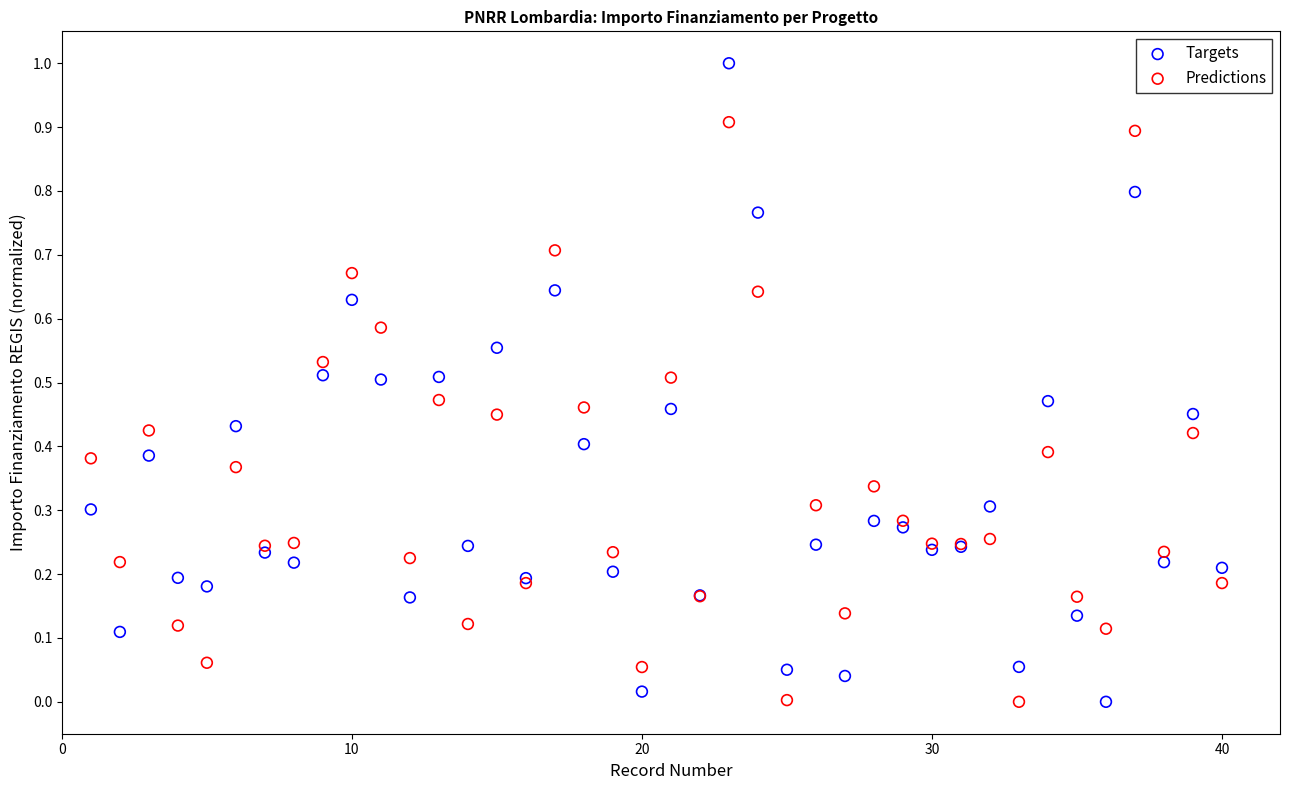

Which series reaches the maximum Y coordinate?

Targets